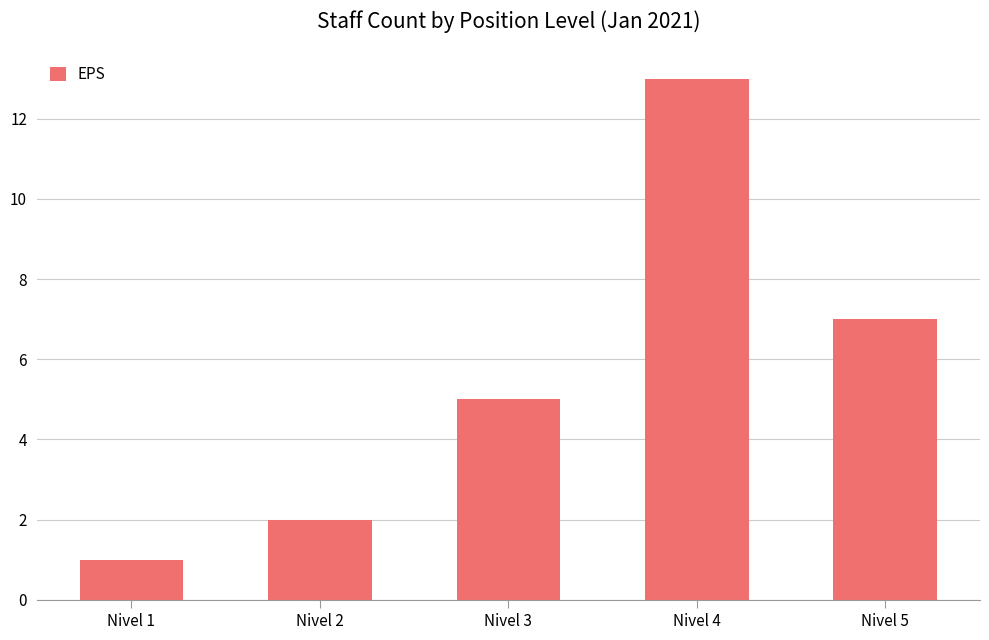

What is the approximate value at Nivel 4, to the nearest 10?

10